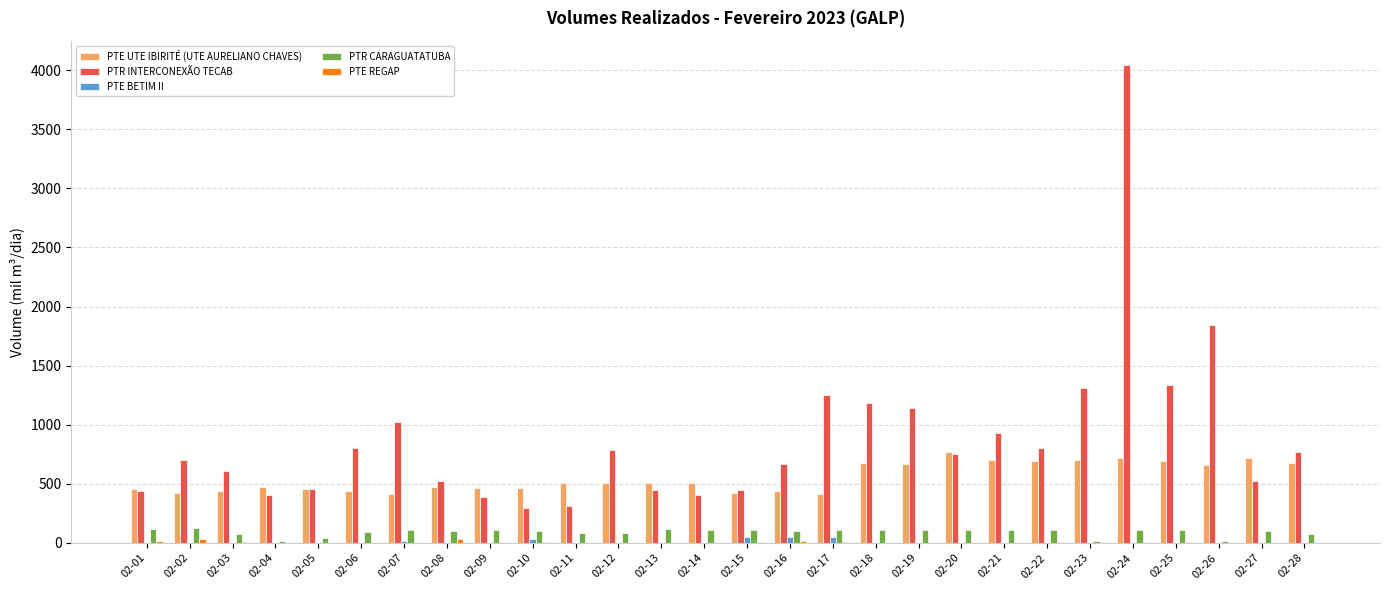

How many data points does each series have?

28